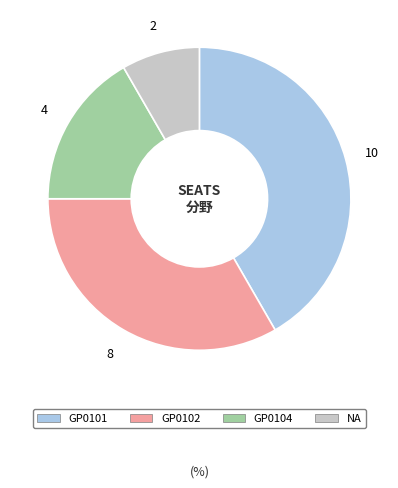

Is there any slice that represents more than half of the pie?

No